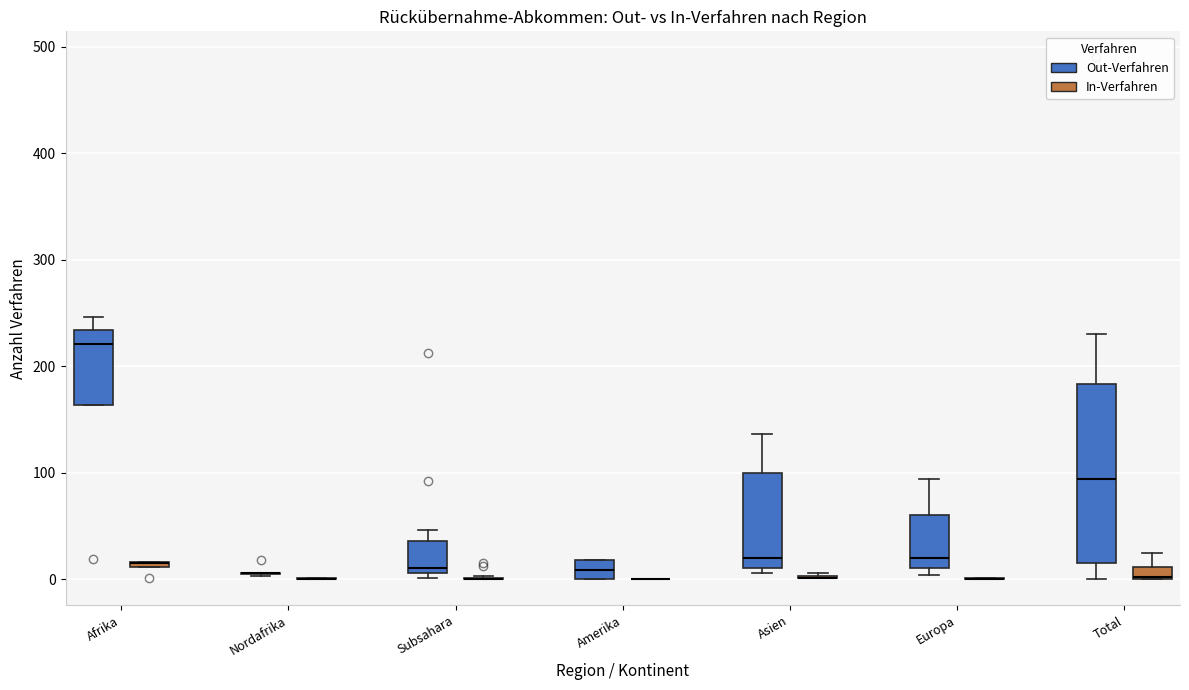

Which box is the tallest, from its lower edge to its upper edge?

Total (Out-Verfahren)